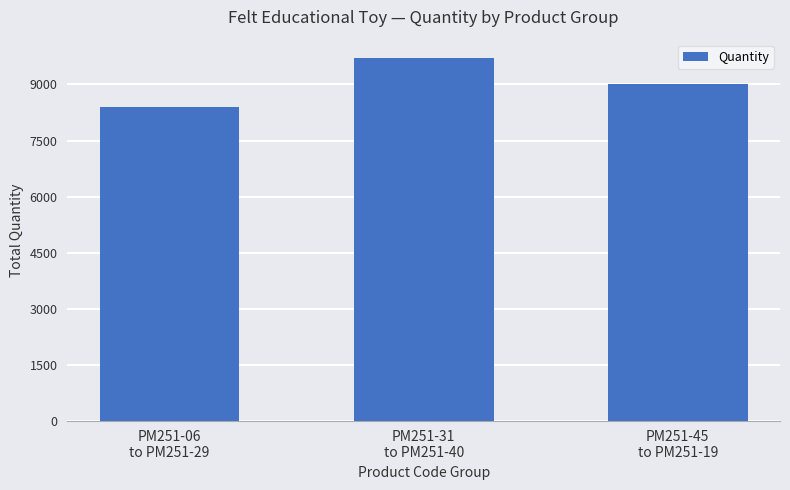

What is the minimum value shown in the chart?

8408